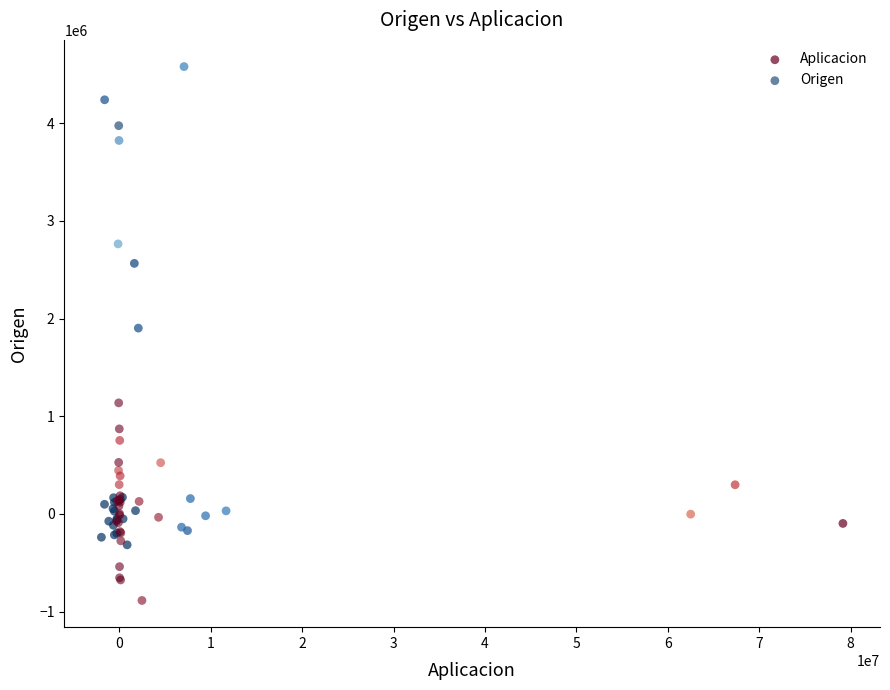

Which series contains the lowest Y value?

Origen